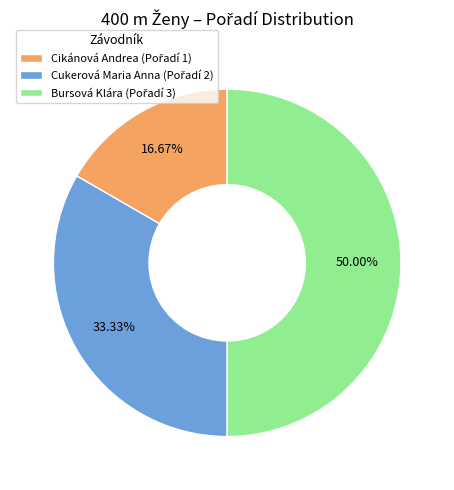

Between Bursová Klára and Cikánová Andrea, which is larger?

Bursová Klára